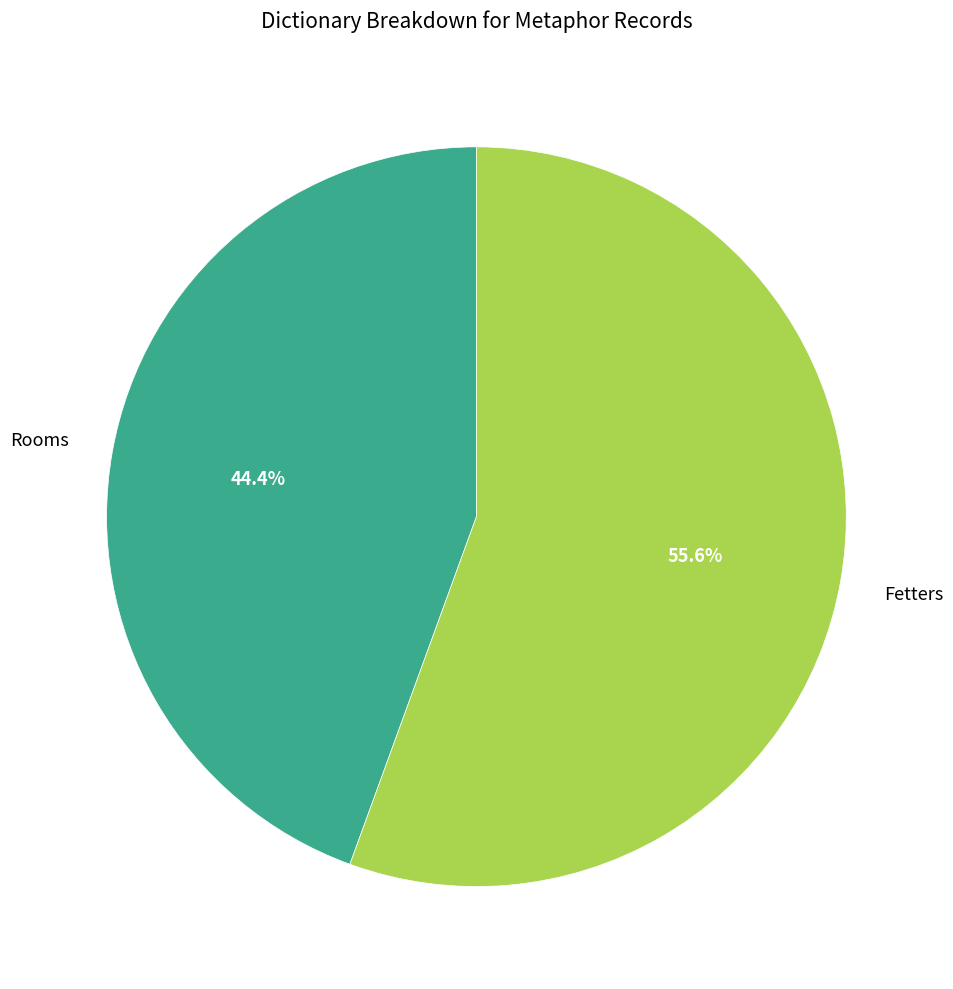

Does any single category account for the majority?

Yes